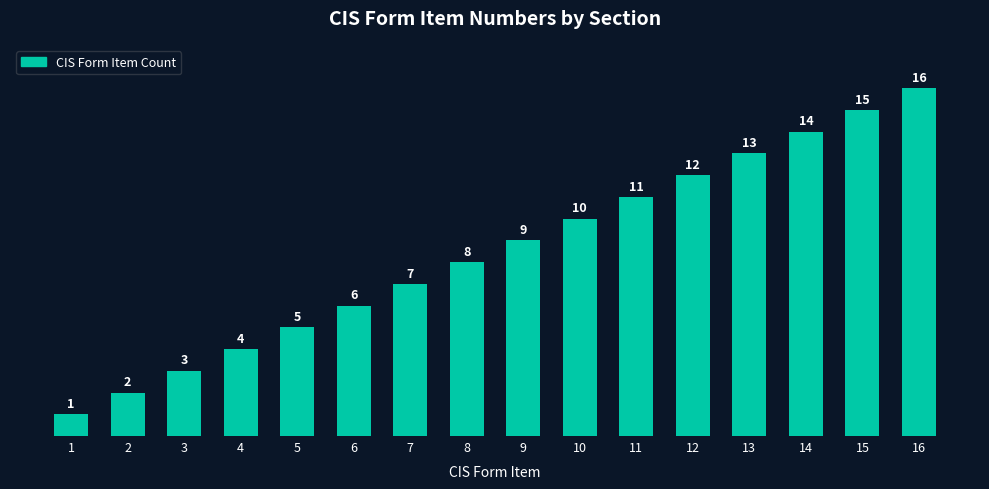

What is the difference between the values at 13 and 2?

11